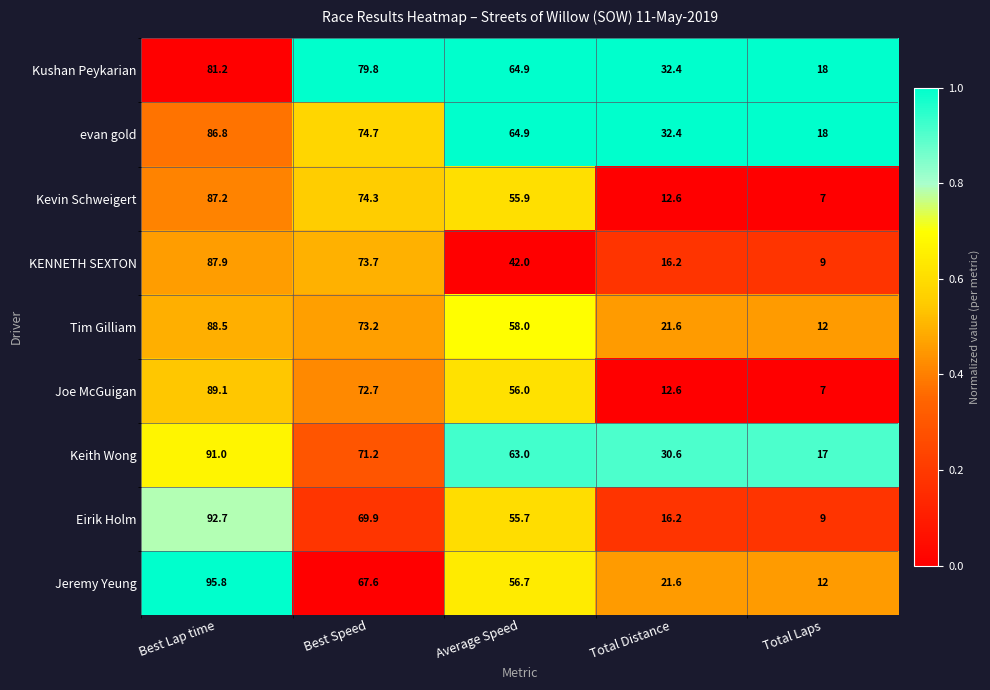

The value of evan gold at Average Speed is 94.9. True or false?

False